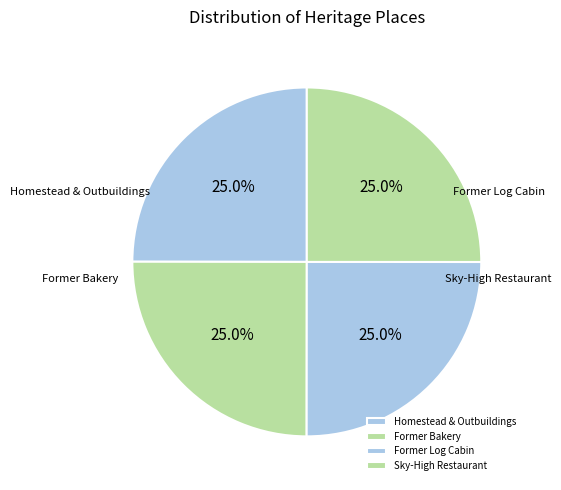

Is the sum of Homestead & Outbuildings and Sky-High Restaurant greater than half?

No